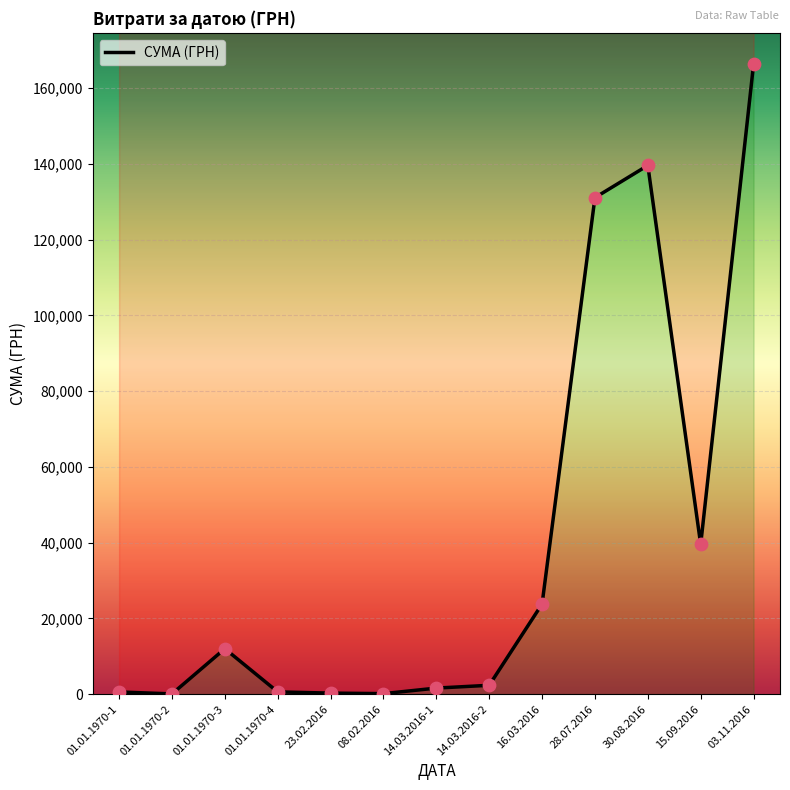

Which has a higher value, 03.11.2016 or 15.09.2016?

03.11.2016